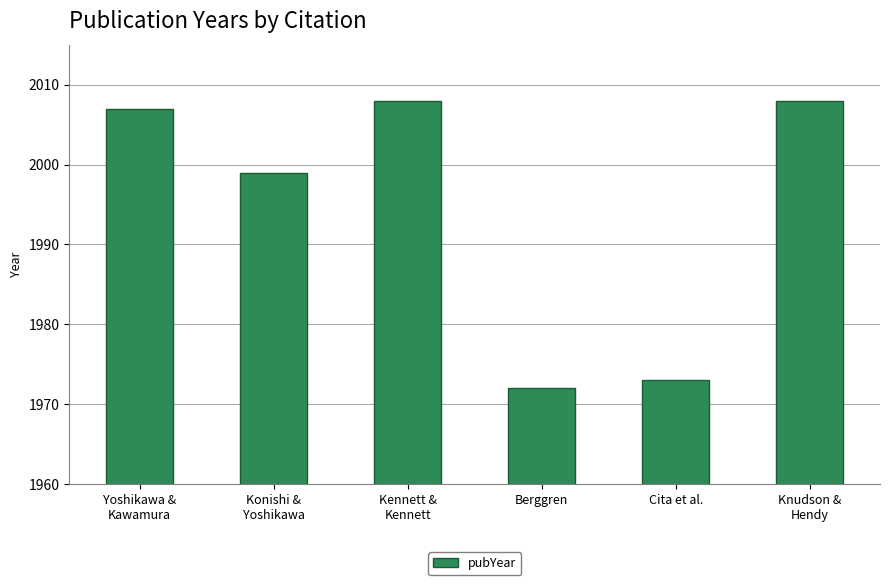

At which category does the chart reach its minimum across all series?

Berggren